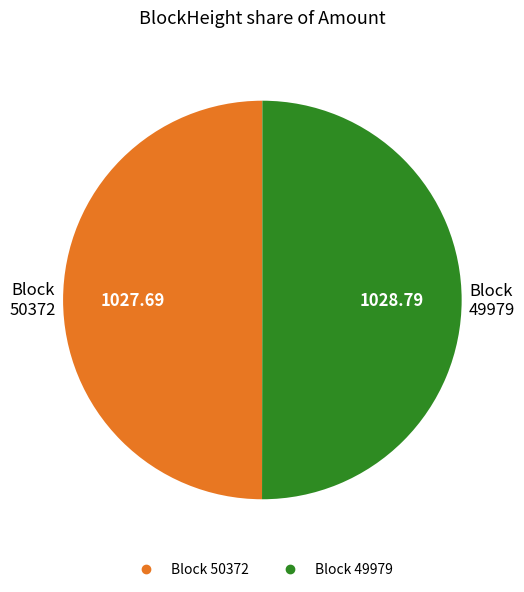

Rank the categories by value from highest to lowest.

49979, 50372